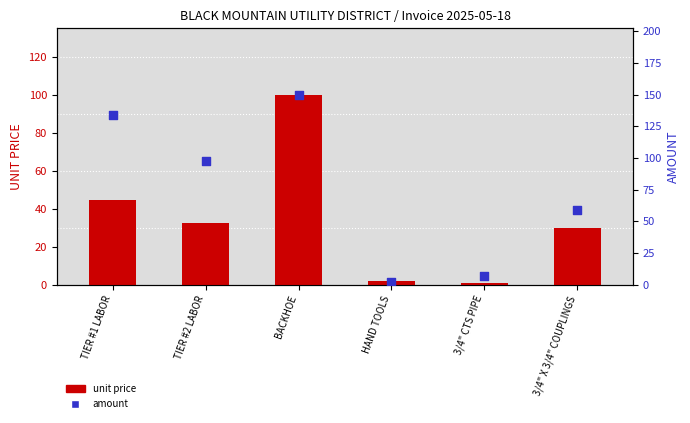

Which series contains the lowest Y value?

unit price